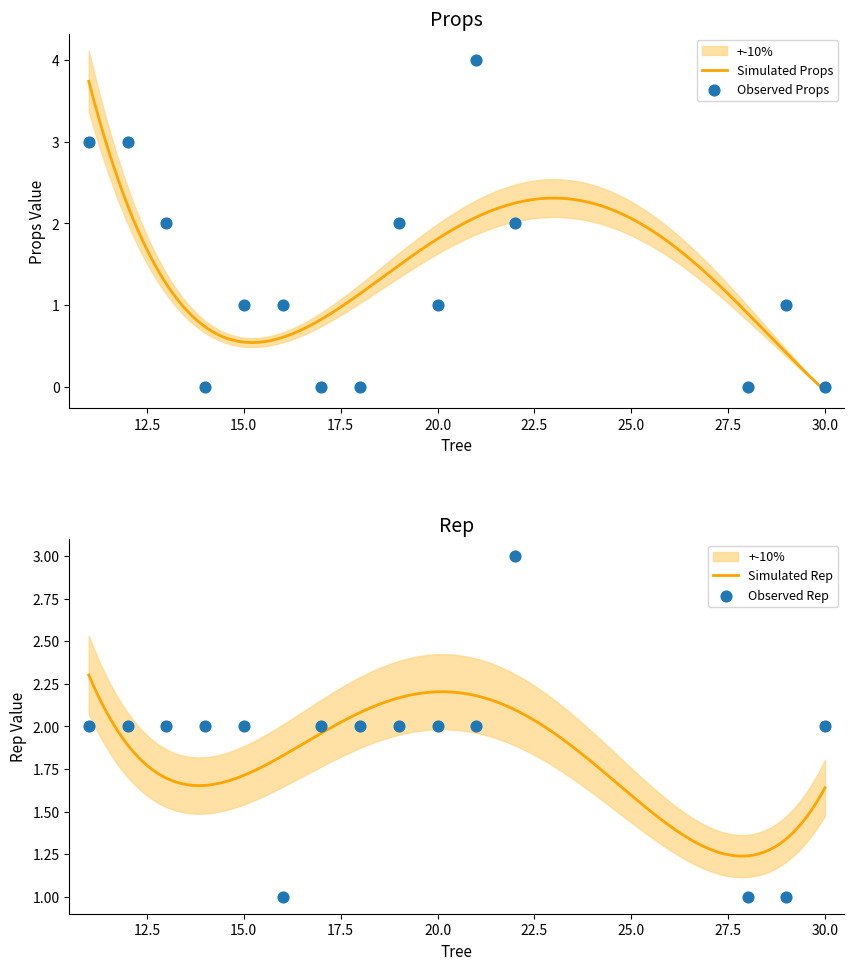

Which series has the widest spread of Y values?

Props